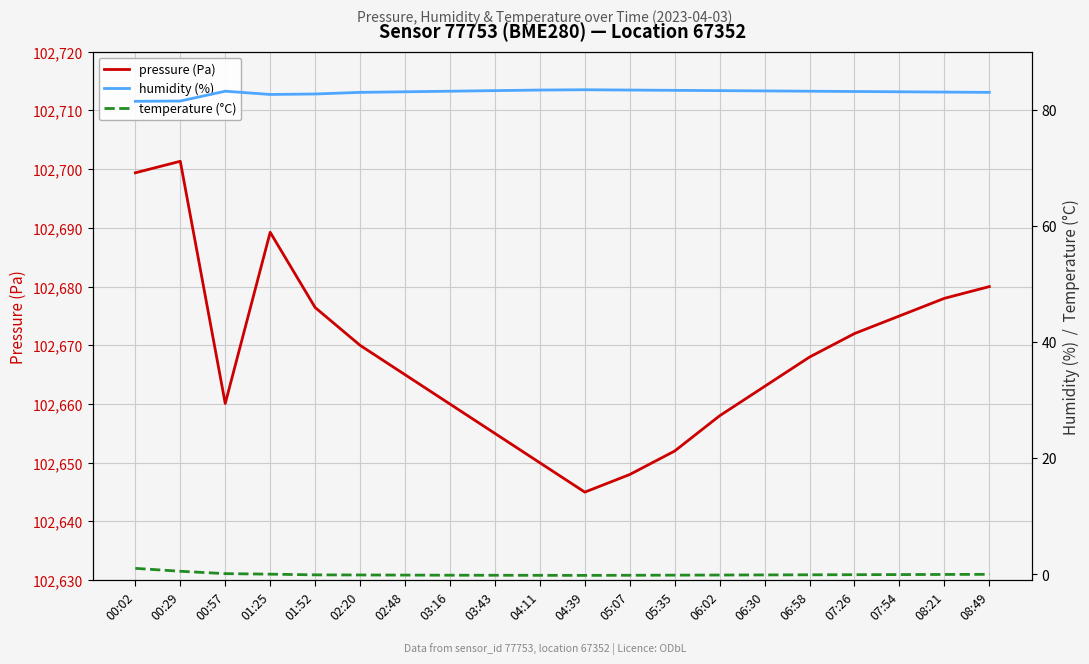

At how many categories does at least one series exceed 392?

20